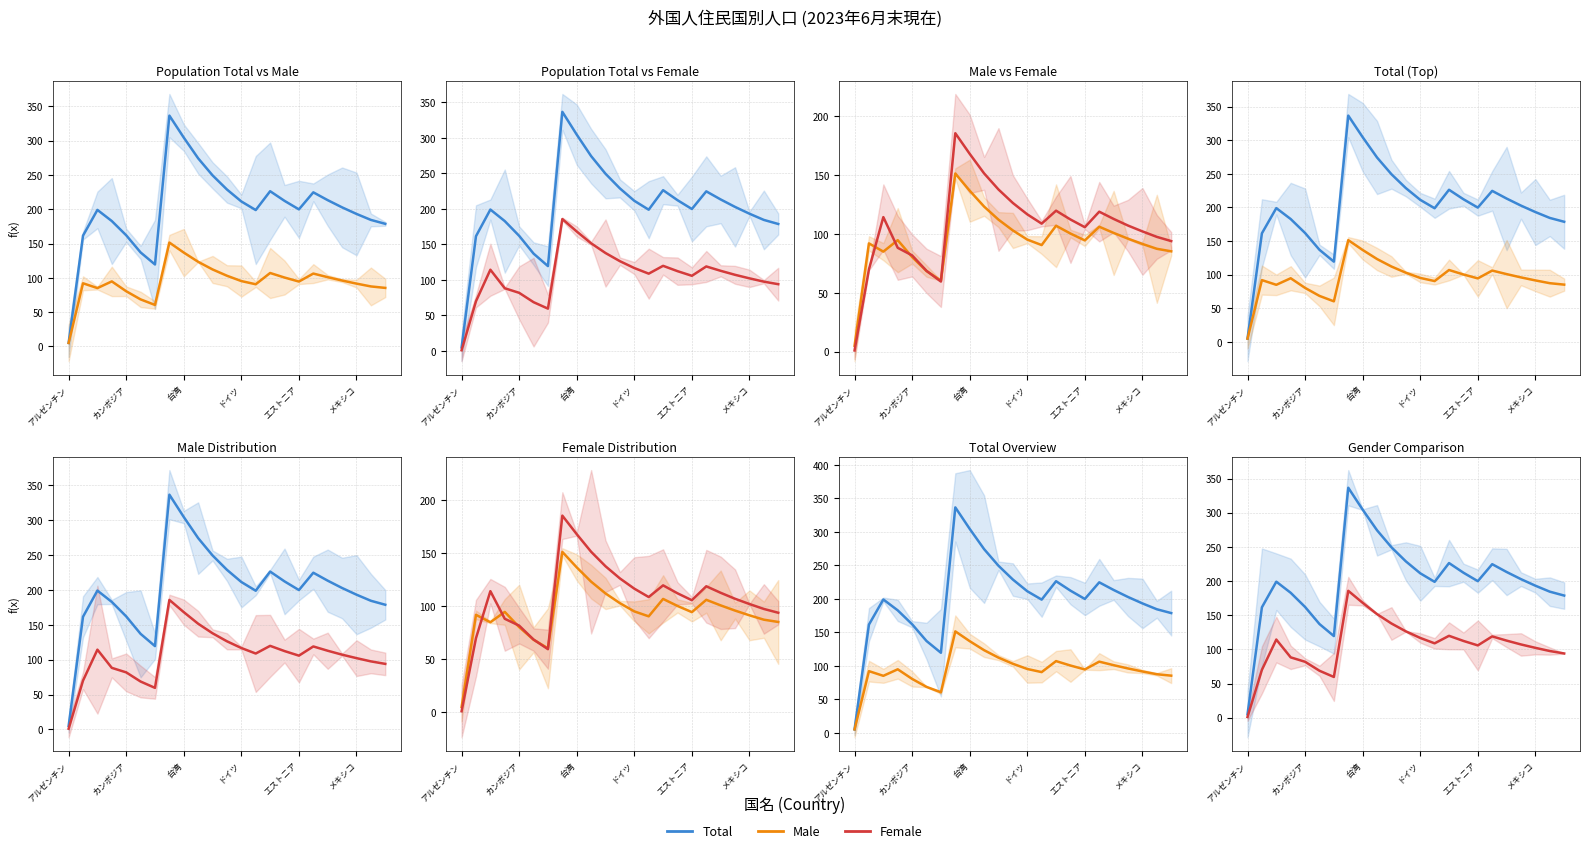

How many data points in Male are less than 94?

10